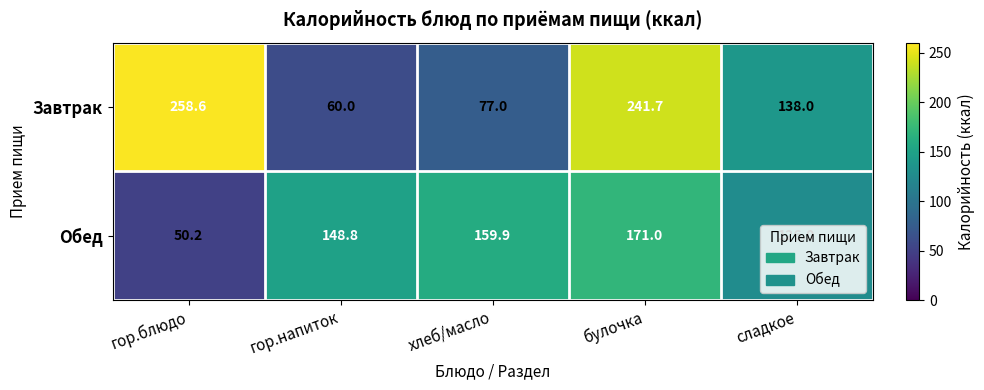

Rank the series by their average value, from lowest to highest.

Обед, Завтрак